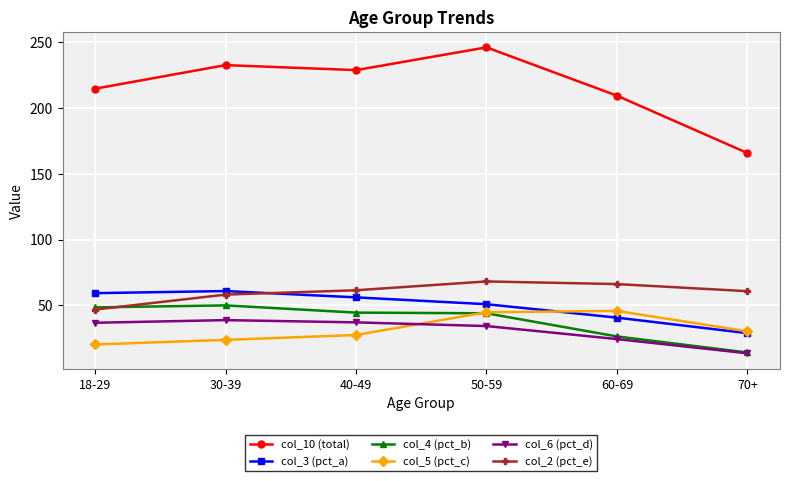

The value of col_2 (pct_e) at 30-39 is 58.2. True or false?

True